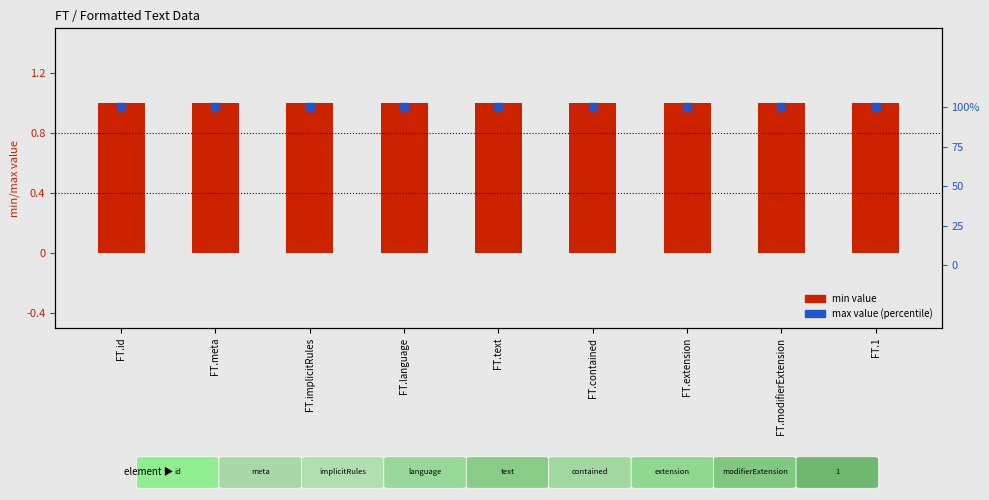

Which series contains the highest Y value?

max (normalized %)